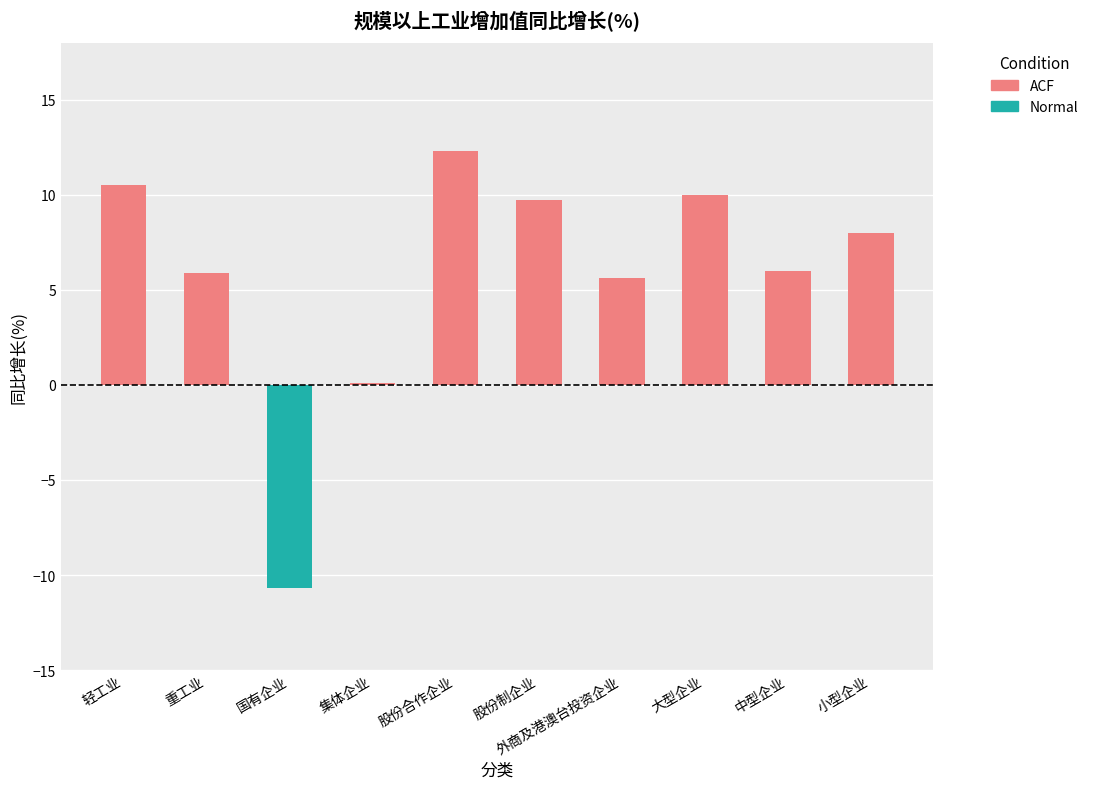

Is it true that ACF equals 6.0 at 中型企业?

True